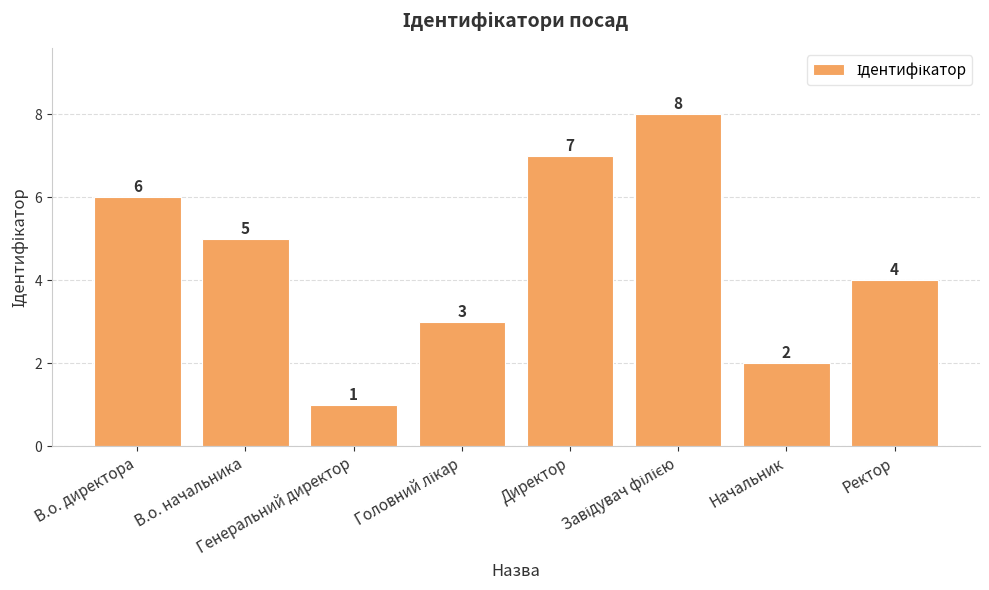

What is the greatest value displayed?

8